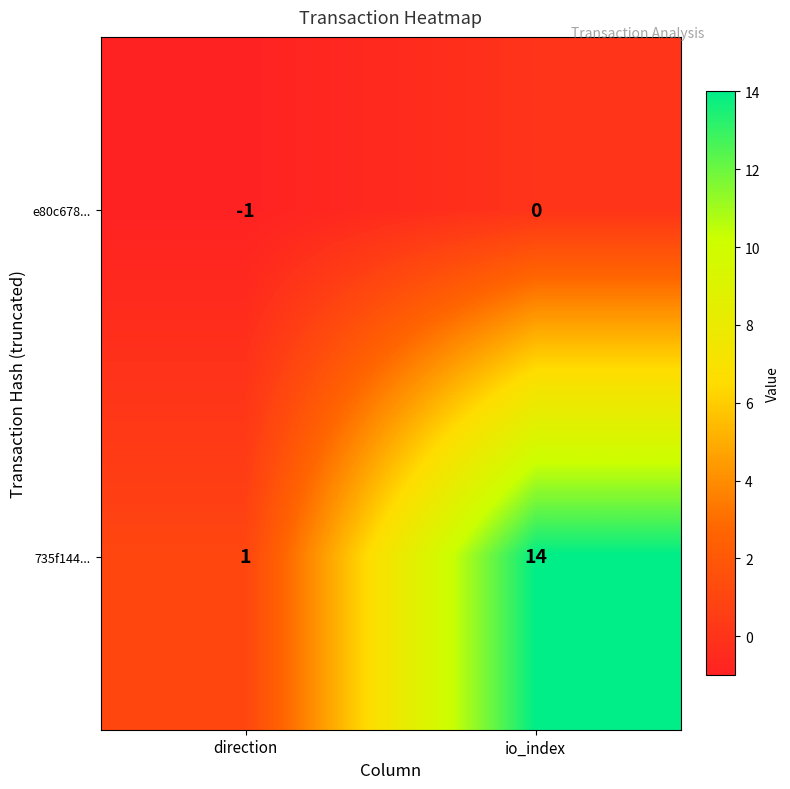

True or false: 735f144... has a value of 14 at io_index.

True